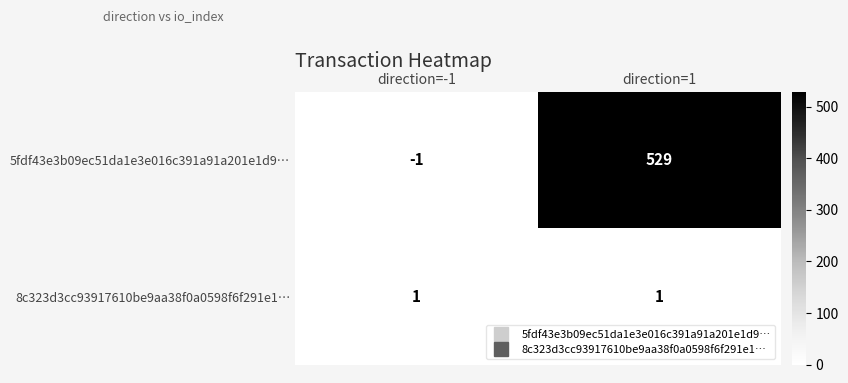

At which label is 5fdf43e3b09ec51da1e3e016c391a91a201e1d9… closest to 264?

direction=-1